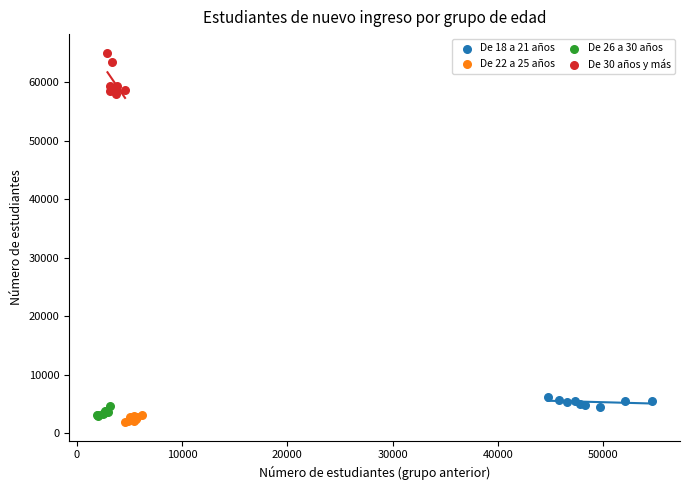

Which series reaches the maximum Y coordinate?

De 30 años y más